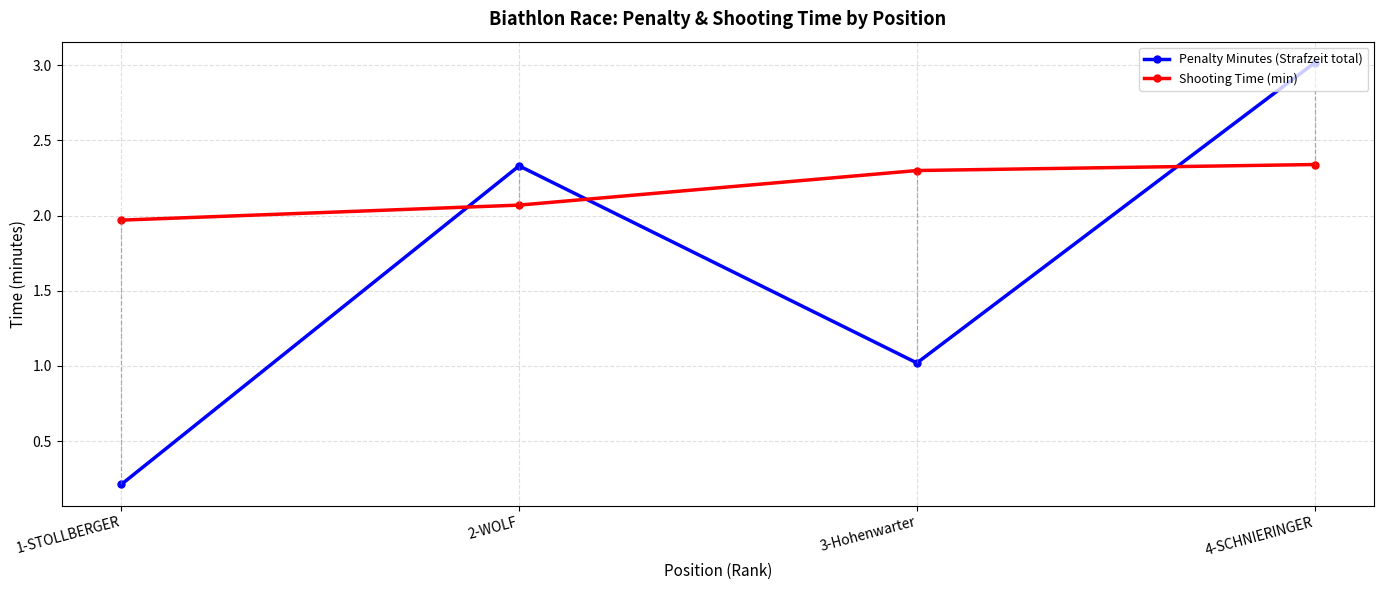

What is the sum of the Shooting Time (min) values at 3-Hohenwarter and 2-WOLF?

4.4